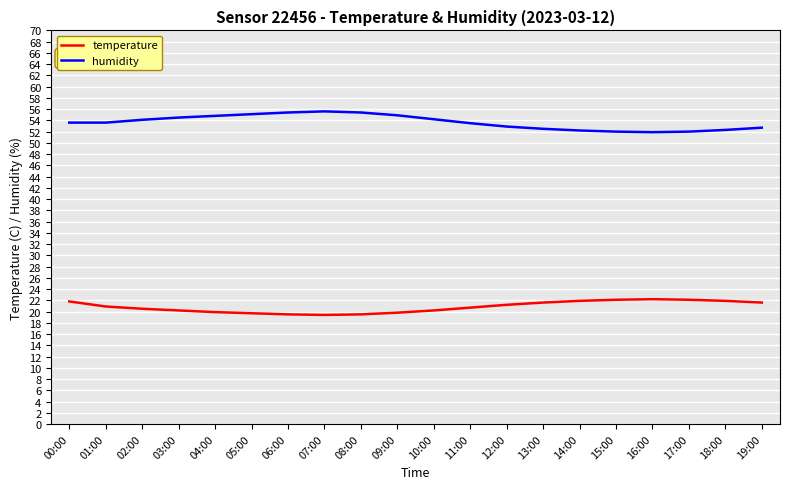

Rank the series by their maximum value, from highest to lowest.

humidity, temperature